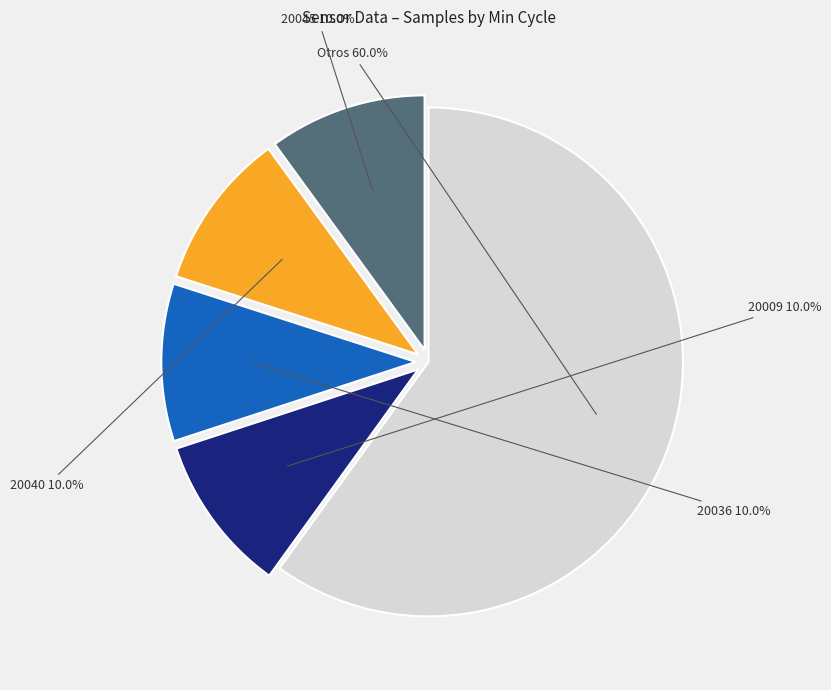

Which category accounts for the majority?

Otros